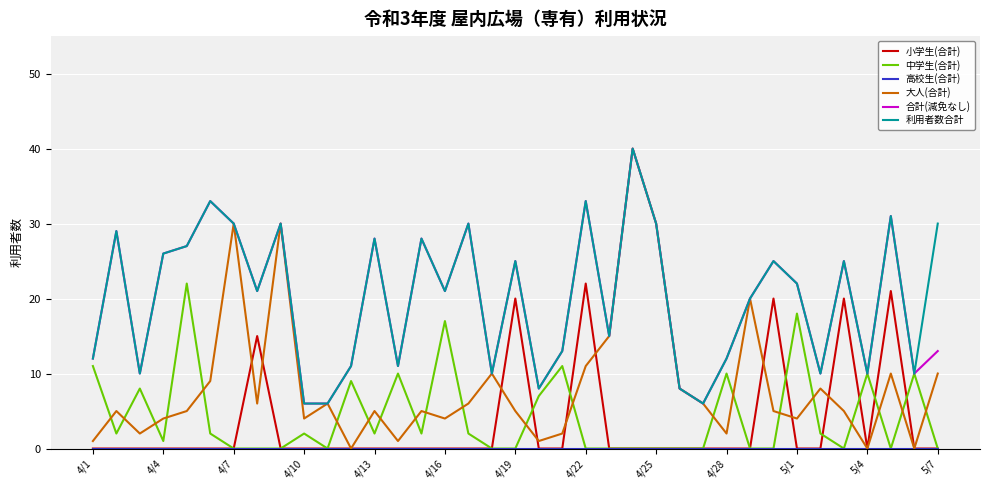

What is the maximum value shown in the chart?

40